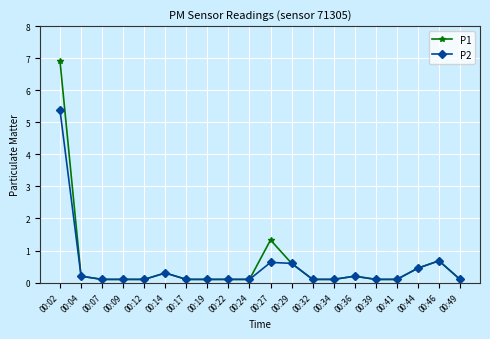

What is the approximate value of P2 at 00:17?

0.1